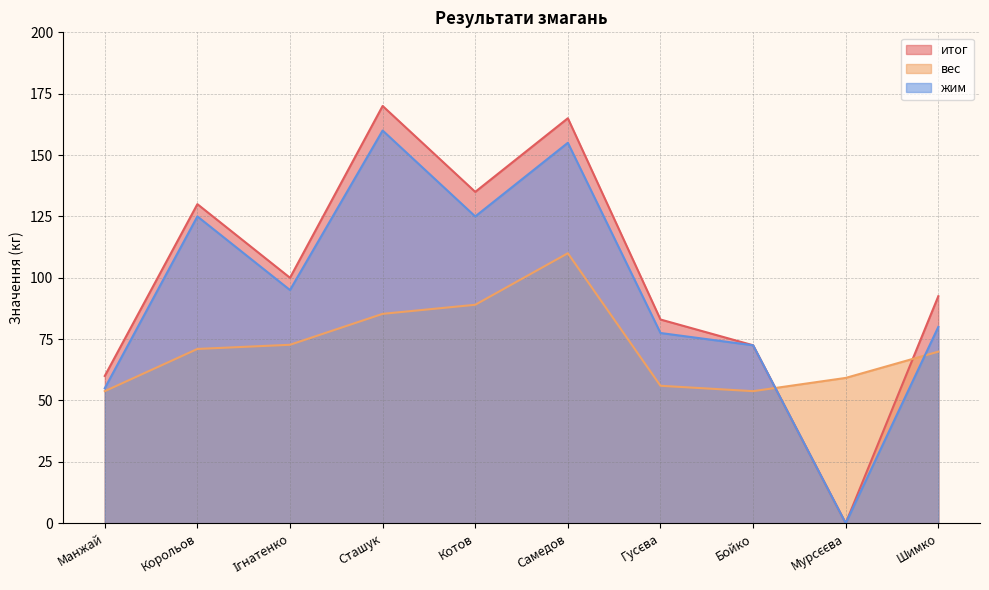

Which series has the largest total across all categories?

итог